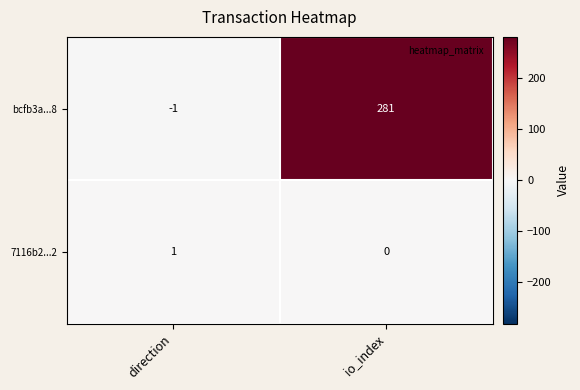

Rank the categories by 7116b2...2 value from lowest to highest.

io_index, direction